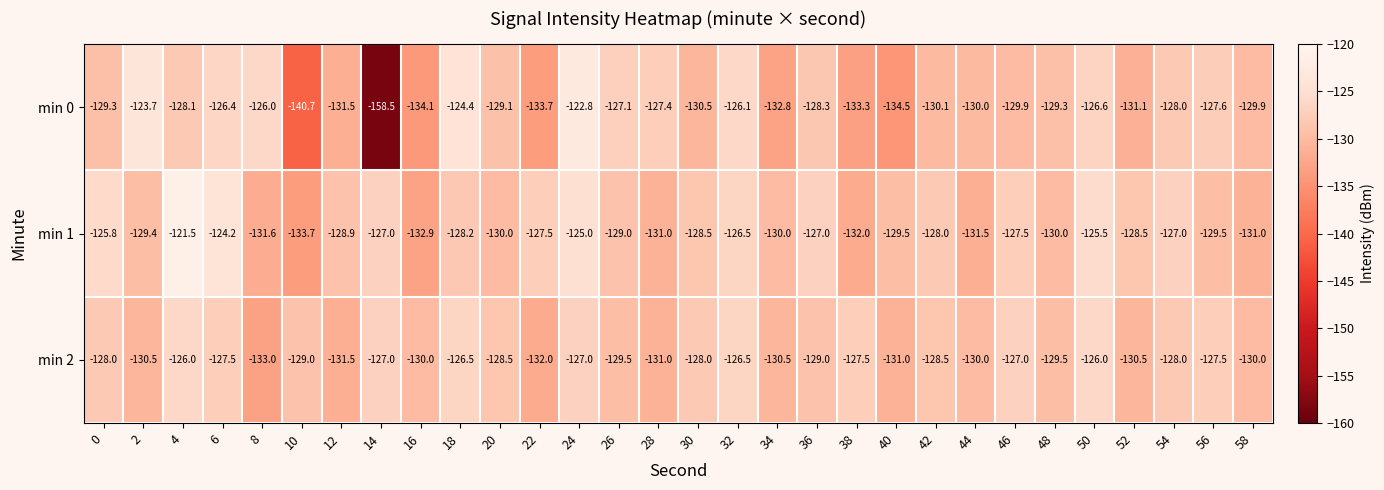

Is the value of min 2 at 22 greater than the value of min 1 at 0?

No